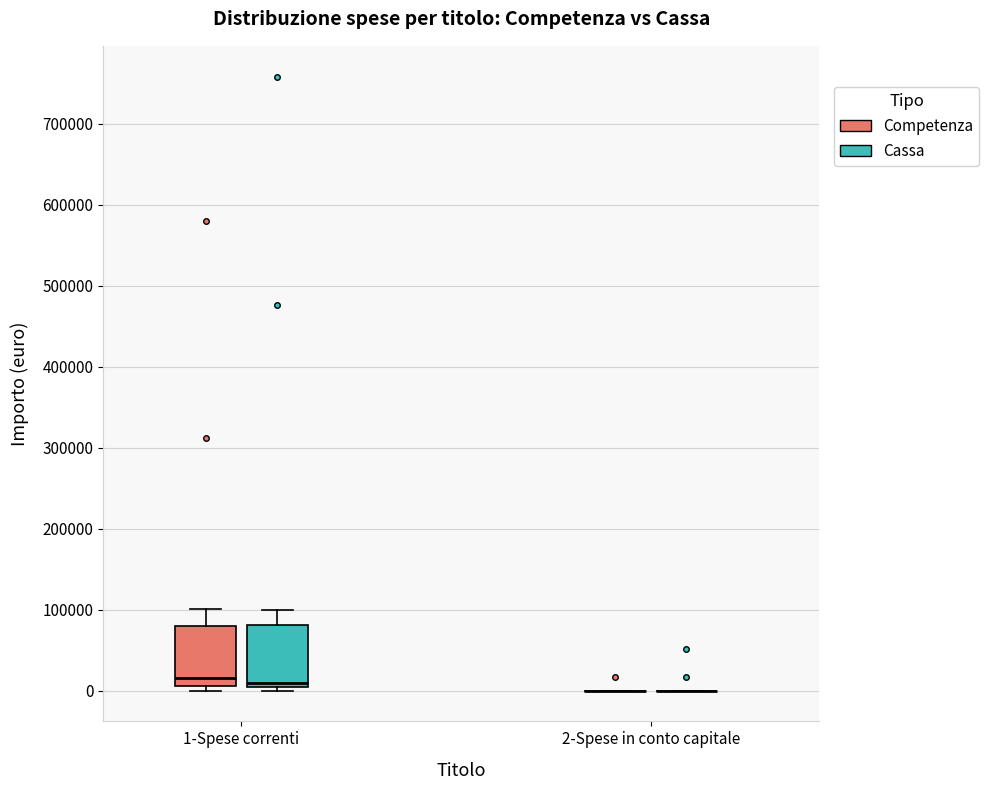

Reading left to right, read every box against the y-axis: the position of its median line, the range the box covers, and the ends of its whiskers. The values are not printed on the chart, so give them approximately, as read against the axis.

1-Spese correnti (Competenza): median 20000, box 10000 to 80000, whiskers 0 to 100000
1-Spese correnti (Cassa): median 10000 (just above the box's lower edge), box 10000 to 80000, whiskers 0 to 100000
2-Spese in conto capitale (Competenza): box collapsed to a line at 0, whiskers 0 to 0
2-Spese in conto capitale (Cassa): box collapsed to a line at 0, whiskers 0 to 0